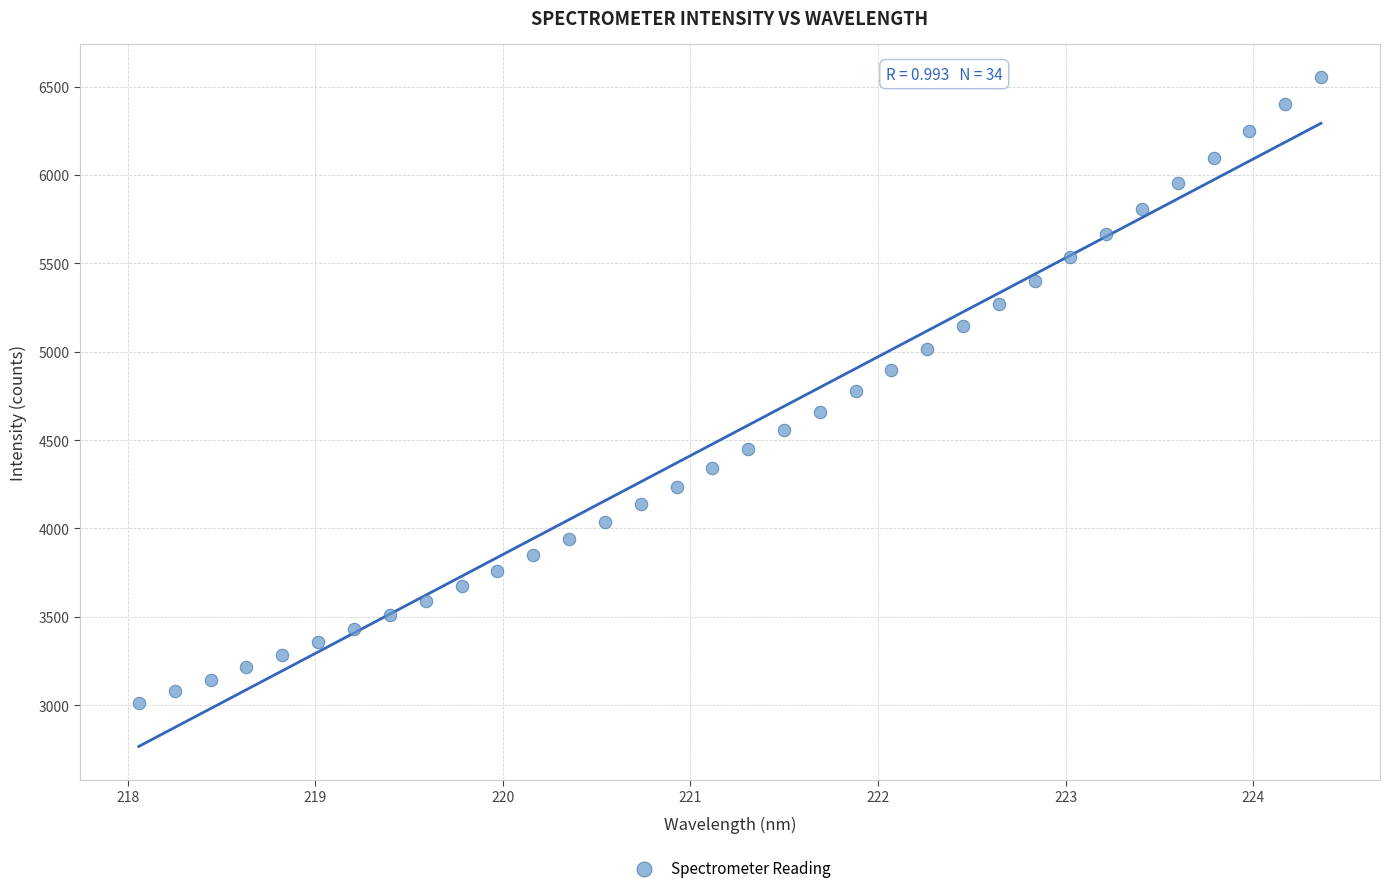

What is the range of X values (max minus min)?

6.3